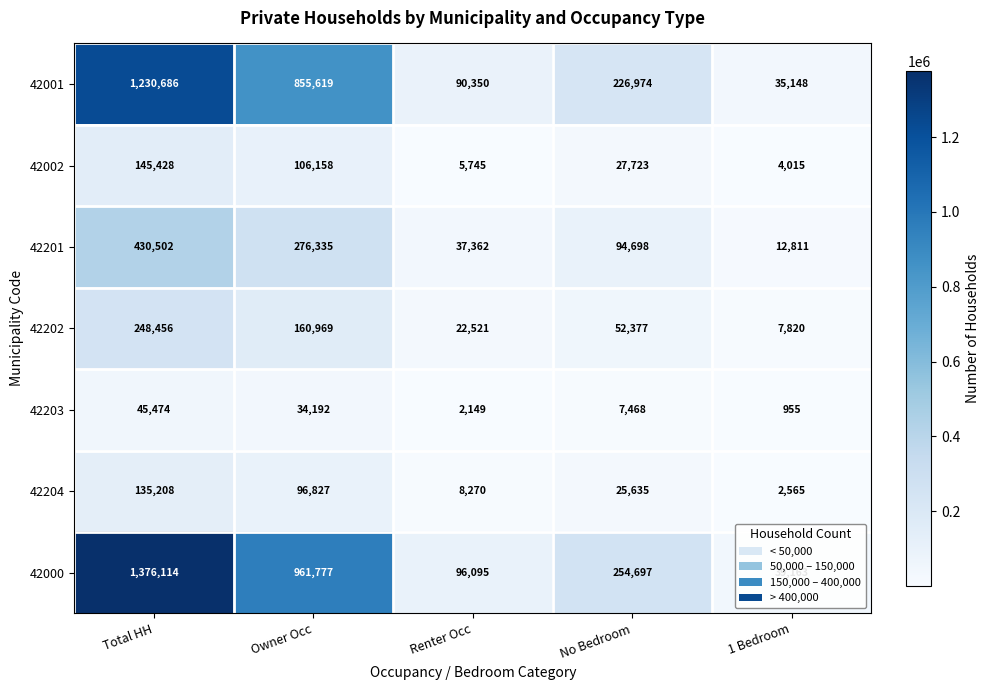

Rank the series by their maximum value, from lowest to highest.

42203, 42204, 42002, 42202, 42201, 42001, 42000